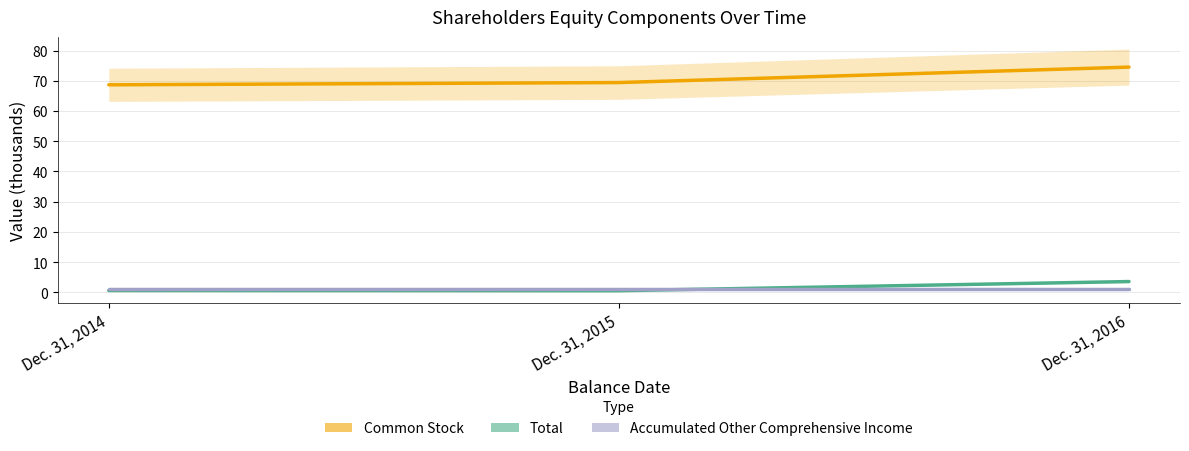

Reading left to right, transcribe all the data shown in this chart.

Common Stock: 68.7	69.4	74.5
Total: 0.6	0.5	3.6
Accumulated Other Comprehensive Income: 1.2	1.2	1.2